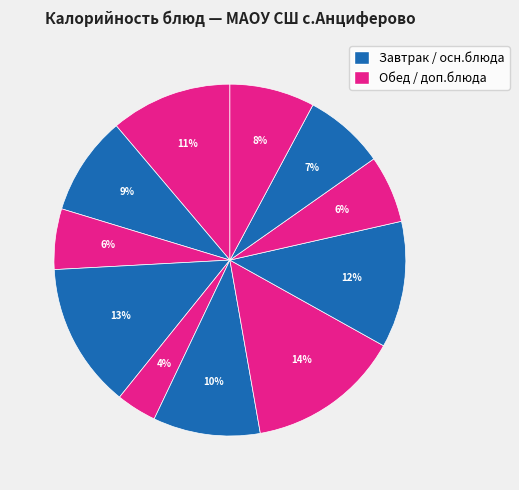

Is there any slice that represents more than half of the pie?

No